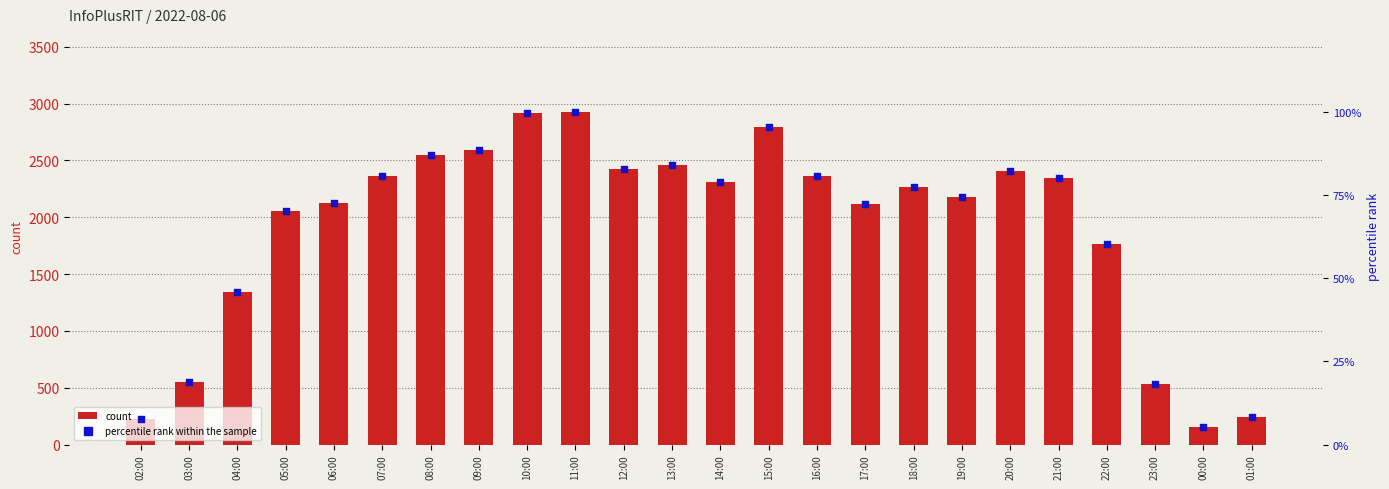

Is the value of percentile rank within the sample at 10:00 greater than the value of count at 11:00?

No